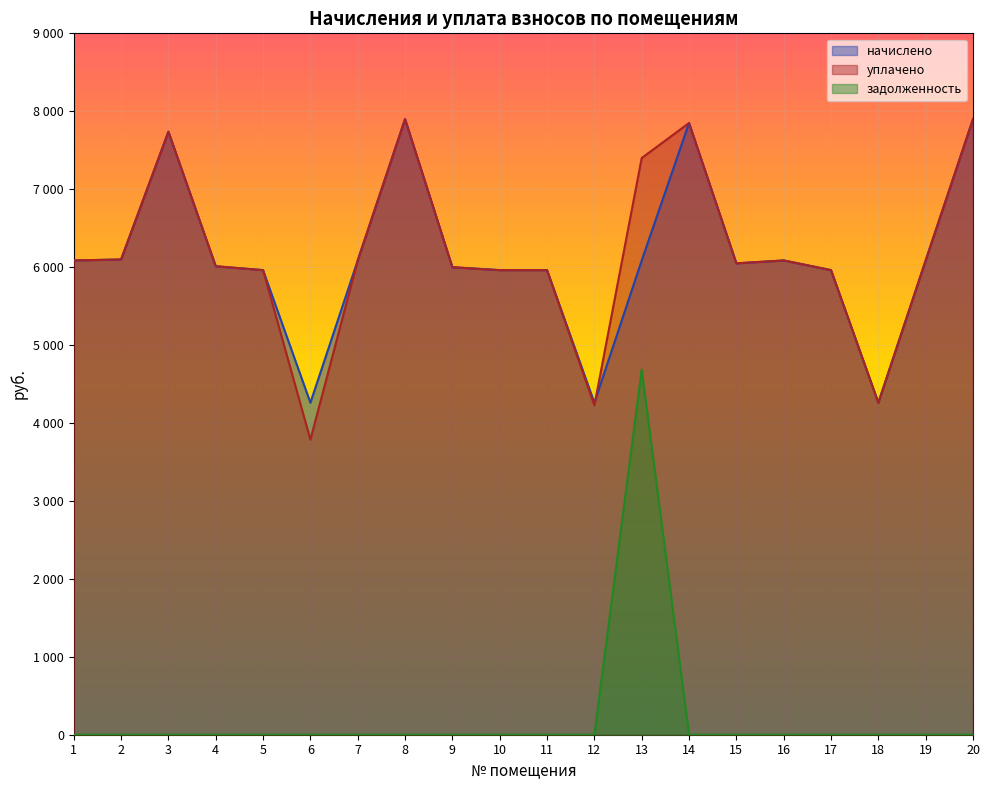

Between which two adjacent categories do начислено and уплачено first intersect?

12 and 13